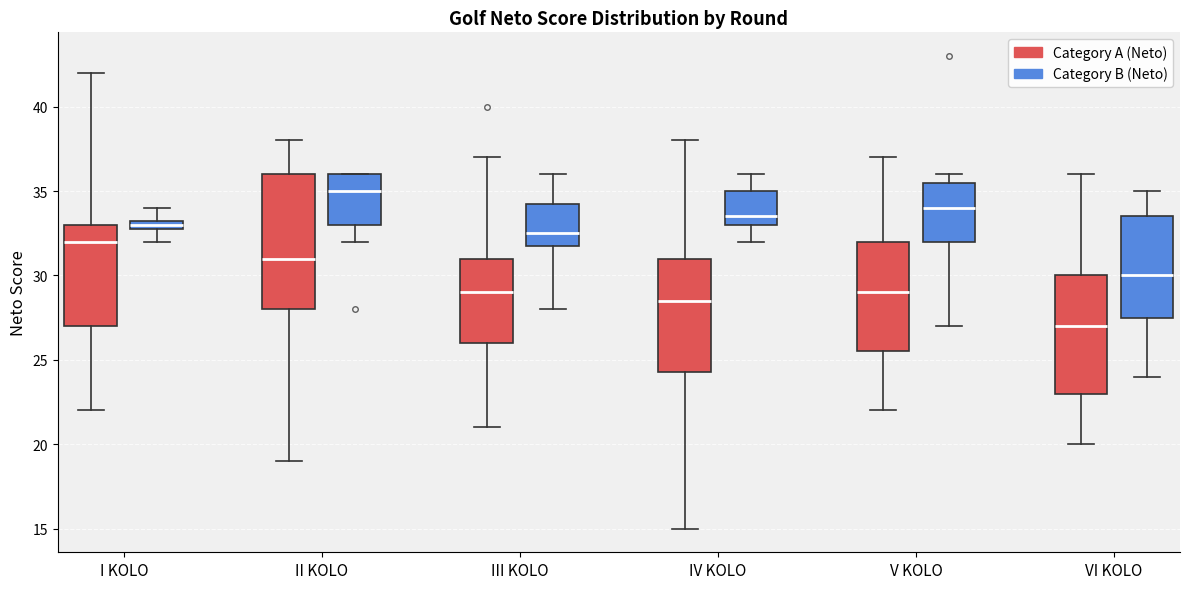

Where is the lower edge of the box for V KOLO (Category B (Neto)) on the y-axis? The values are not printed on the chart, so give them approximately, as read against the axis.

32.0